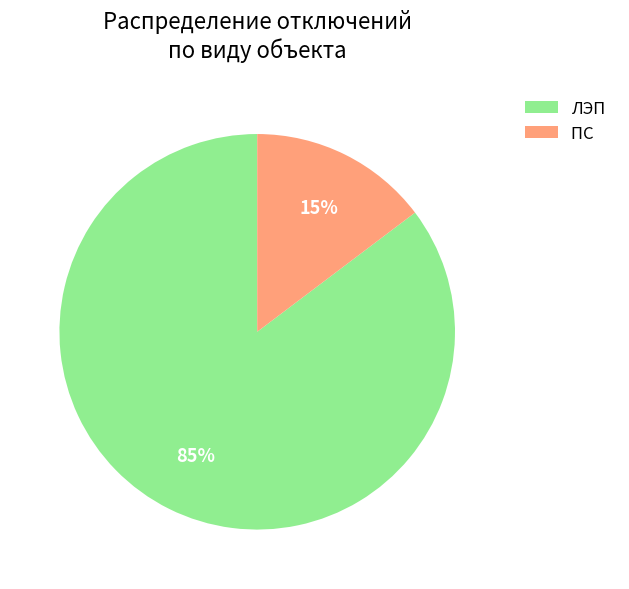

Is there a majority slice in this chart?

Yes